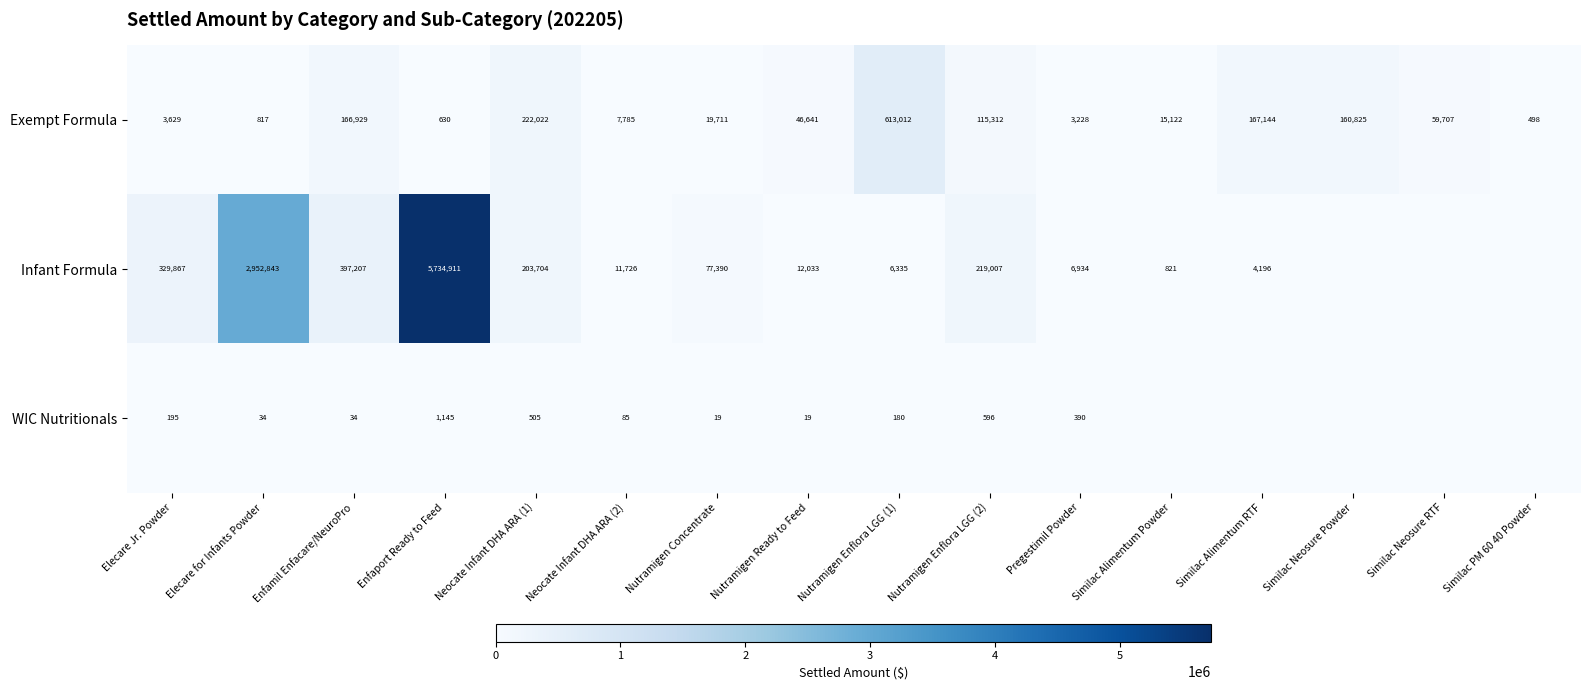

What is the difference between the highest and lowest values at Similac PM 60 40 Powder?

498.1